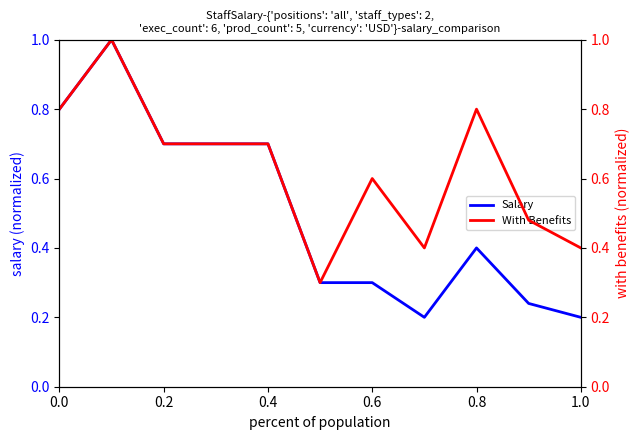

The Salary series shows 1.2 at 0.4. True or false?

False